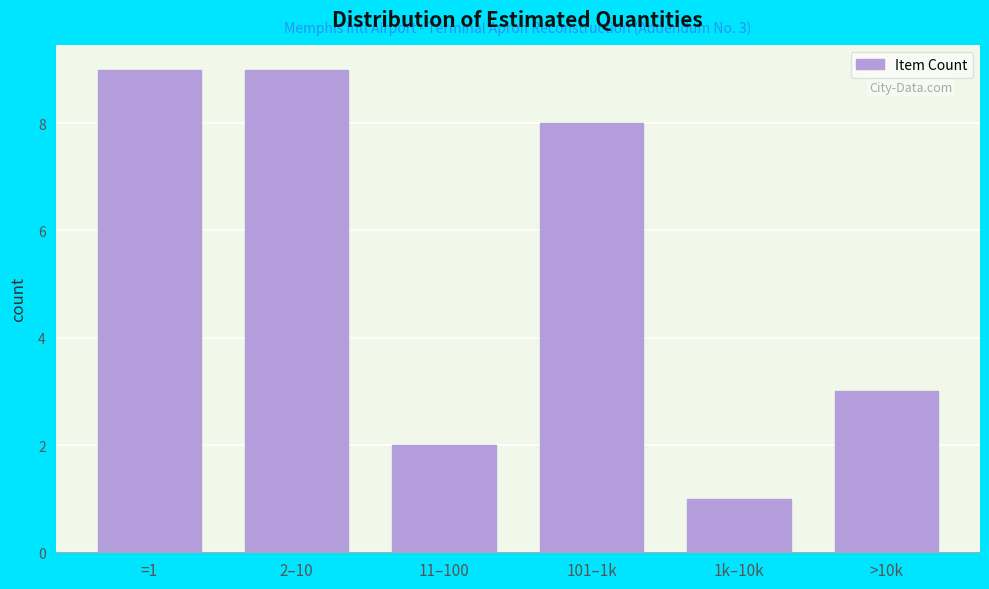

Reading right to left, transcribe all the data shown in this chart.

>10k=3	1k–10k=1	101–1k=8	11–100=2	2–10=9	=1=9